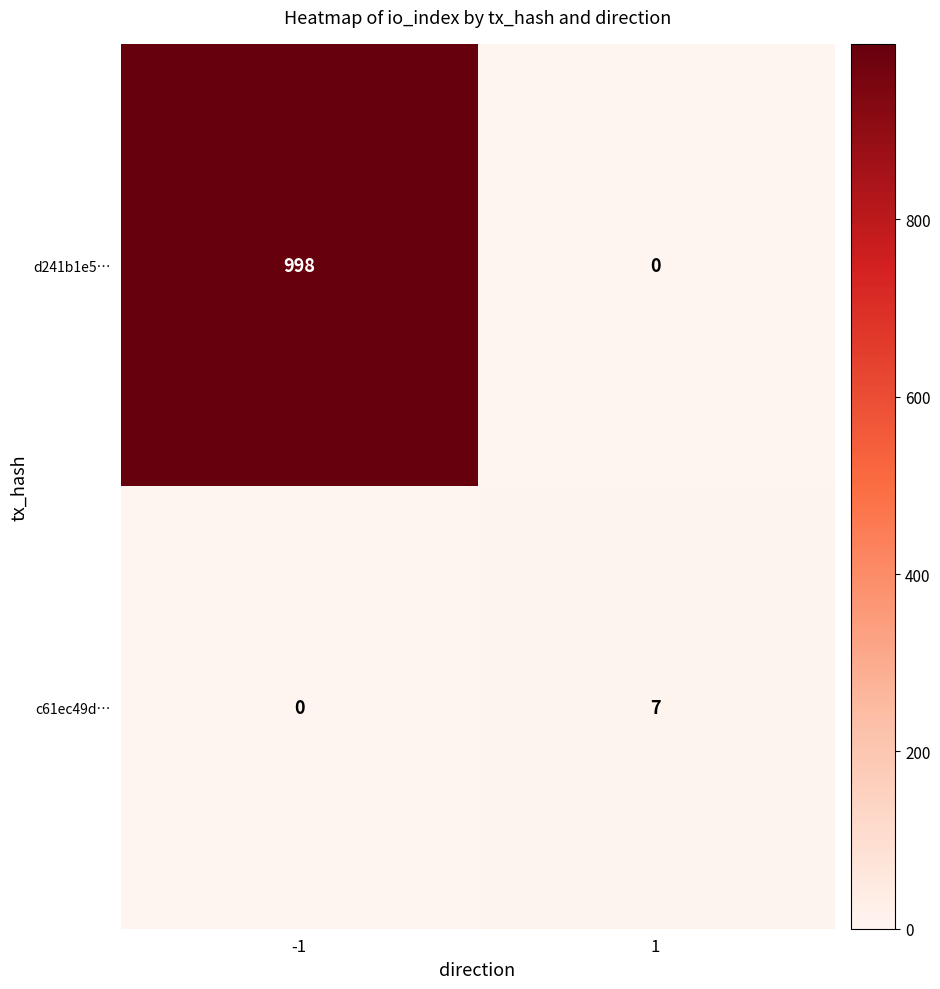

At which category is the sum across all series the highest?

-1